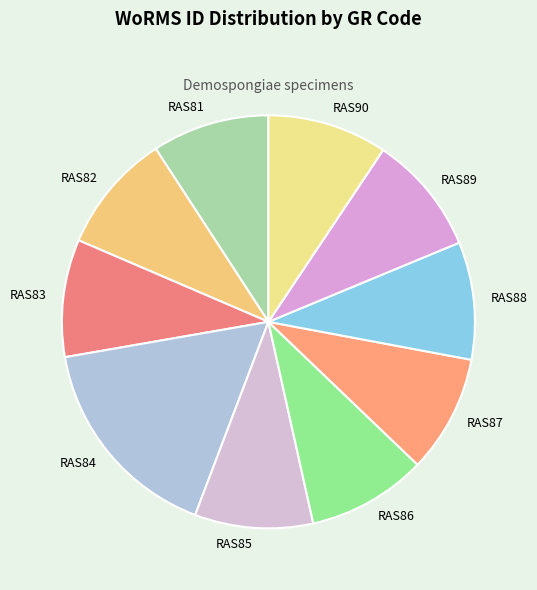

Is RAS89 the majority of the pie?

No